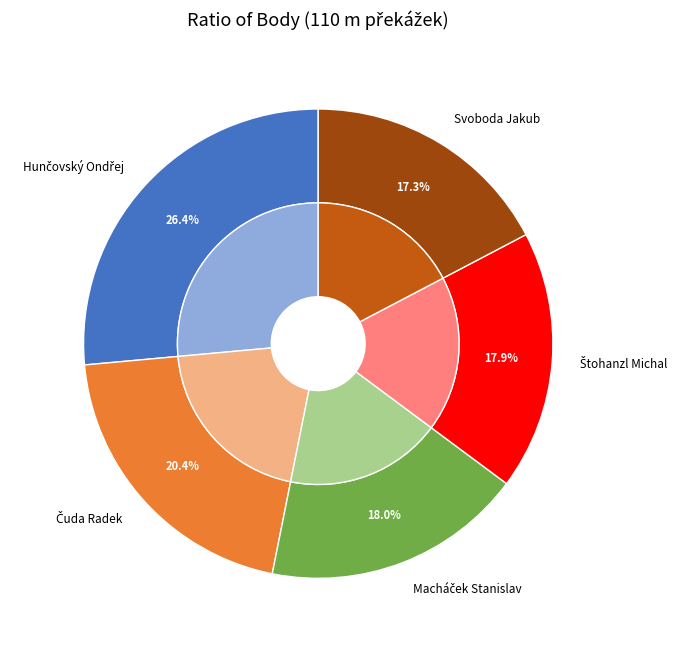

To the nearest percent, what portion does Hunčovský Ondřej represent?

26%